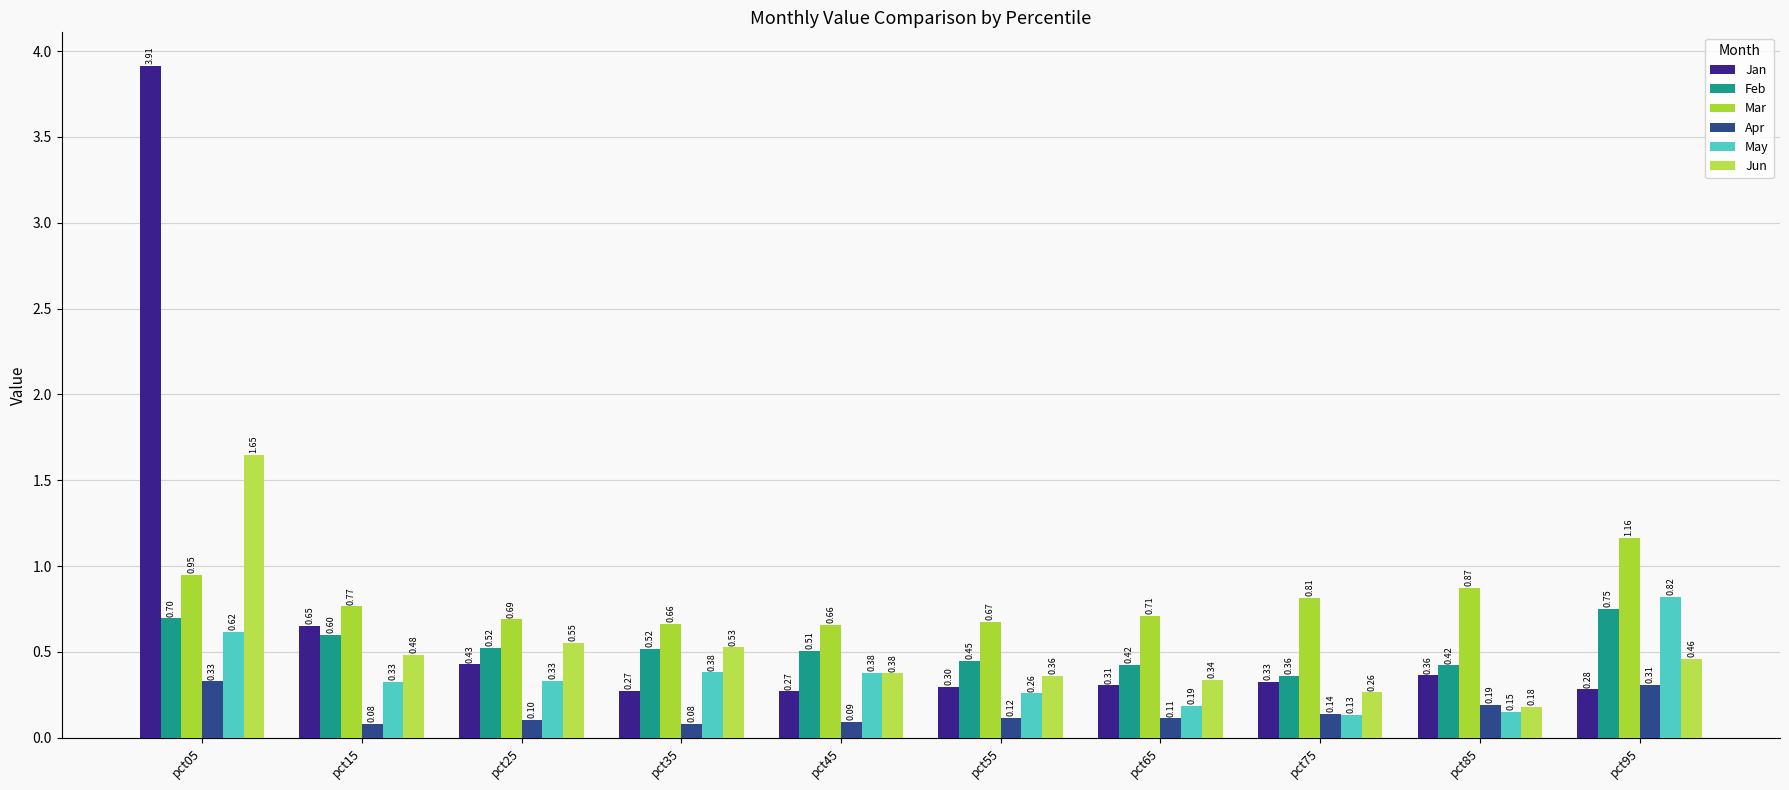

What is the maximum value for Mar?

1.2